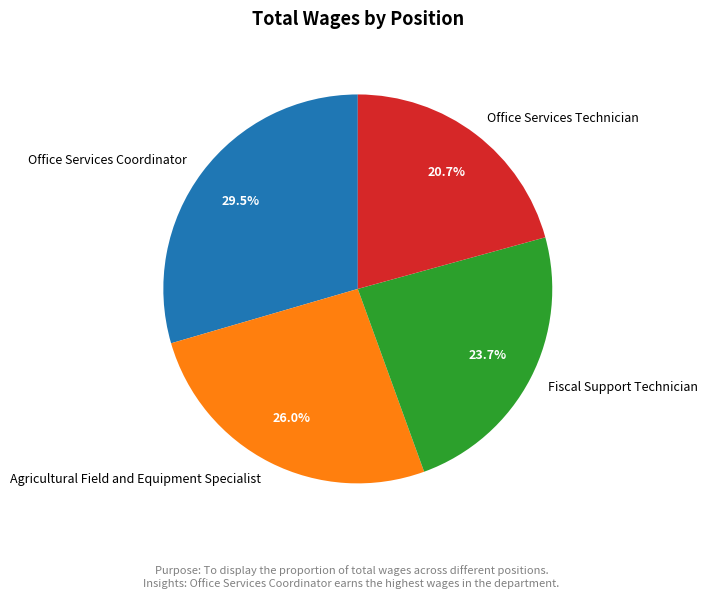

What is the ratio of the value at Office Services Technician to the value at Fiscal Support Technician?

0.9